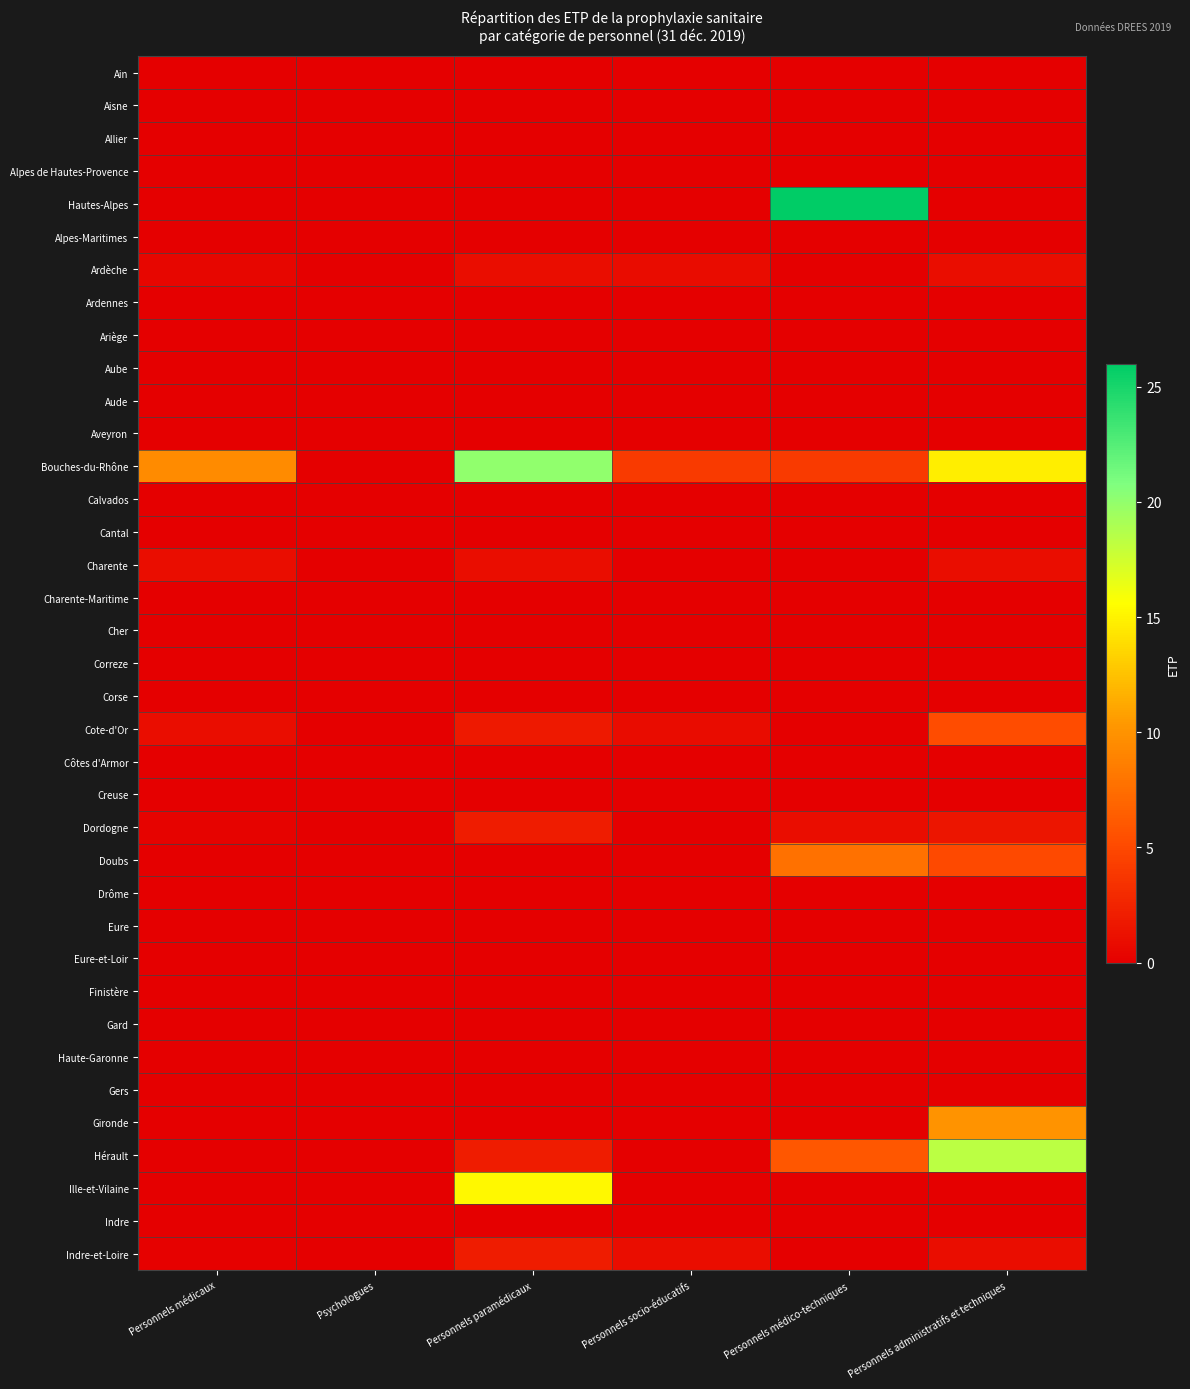

Which series has the largest total across all categories?

Bouches-du-Rhône